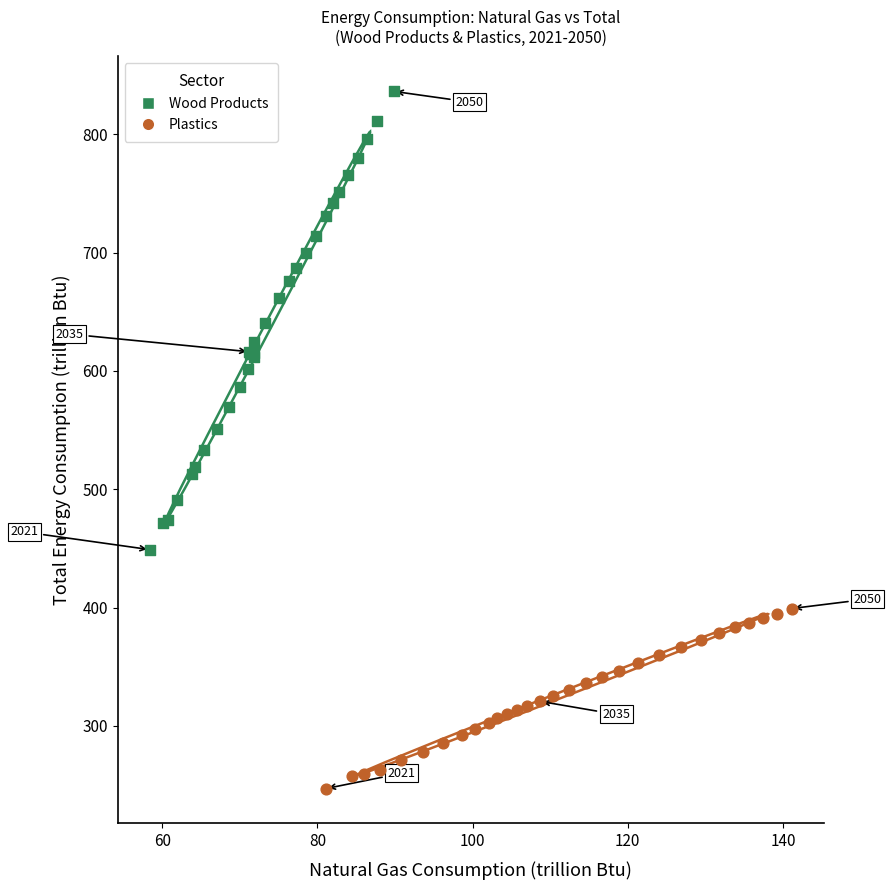

Which series contains the lowest Y value?

Plastics